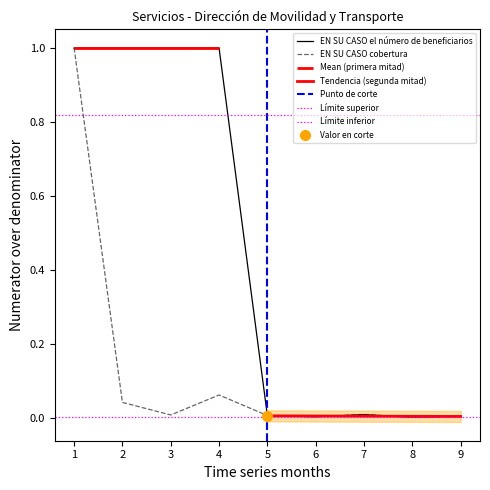

True or false: EN SU CASO cobertura has a value of 0.1 at 2.

False